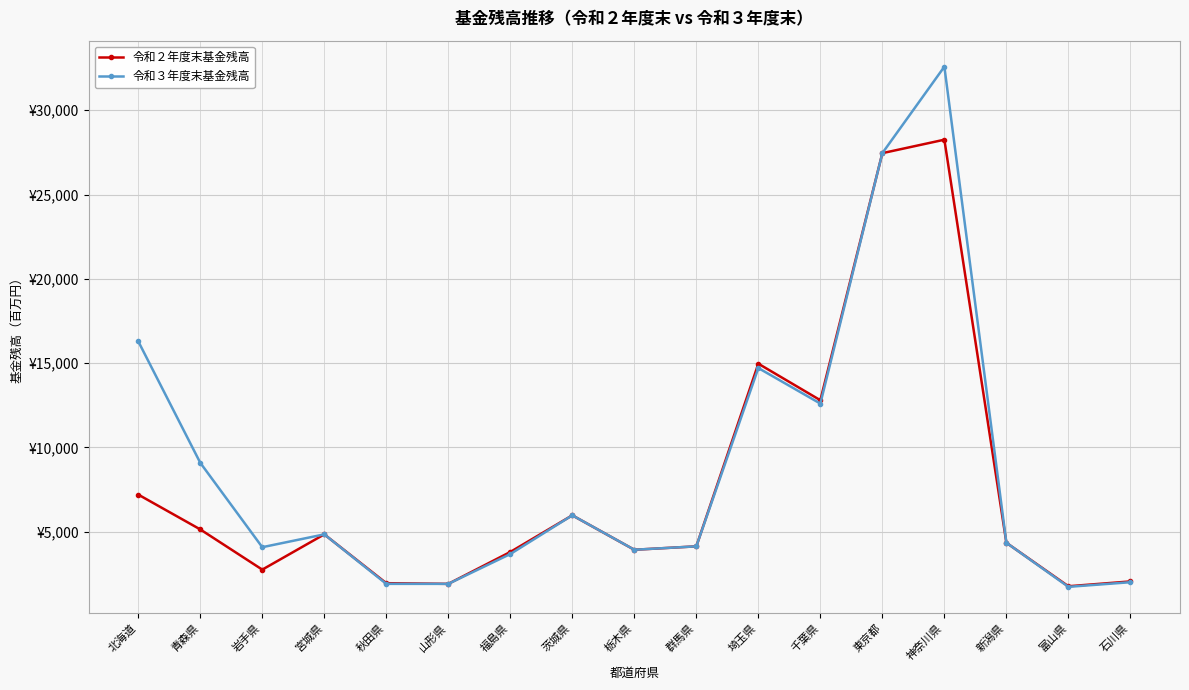

What is the sum of all 令和３年度末基金残高 values?

151192.7